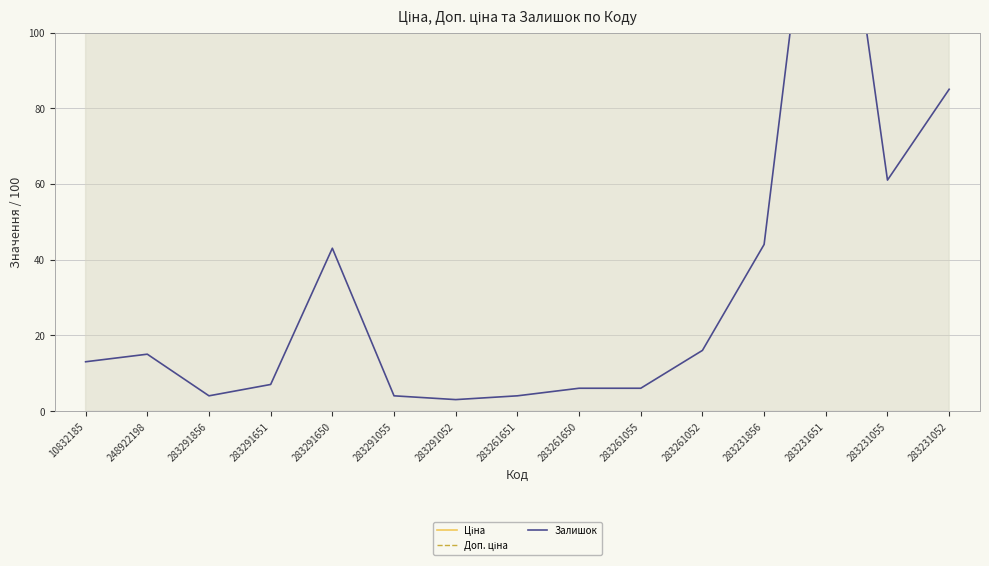

What is the label of the 10th point from the left?

283261055